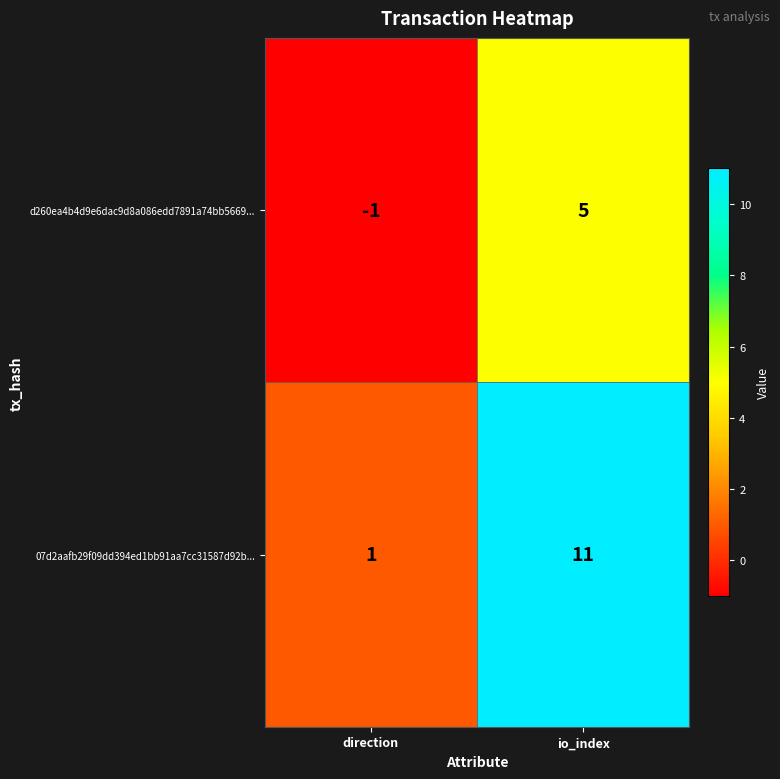

Rank the series at direction from highest to lowest value.

07d2aafb29f09dd394ed1bb91aa7cc31587d92b..., d260ea4b4d9e6dac9d8a086edd7891a74bb5669...